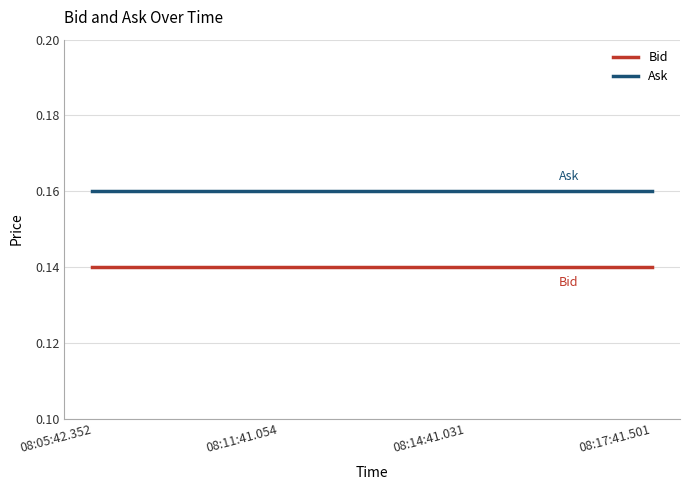

What is the sum of the Ask values at 08:11:41.054 and 08:14:41.031?

0.3